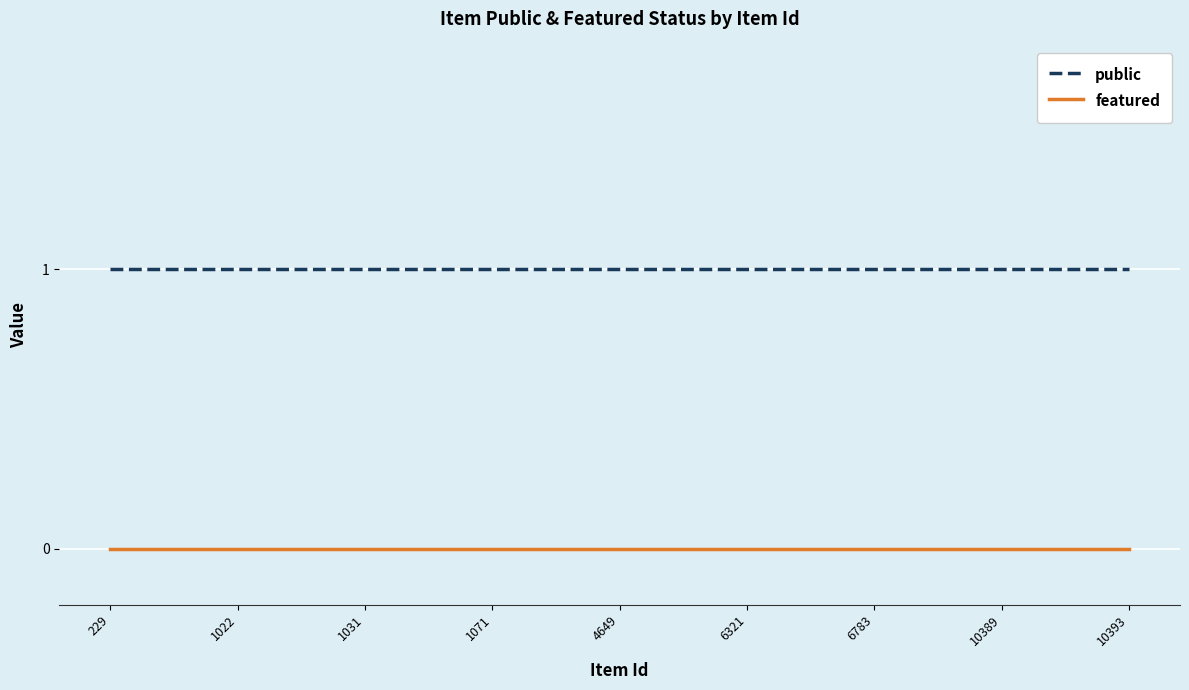

Rank the series by their average value, from highest to lowest.

public, featured